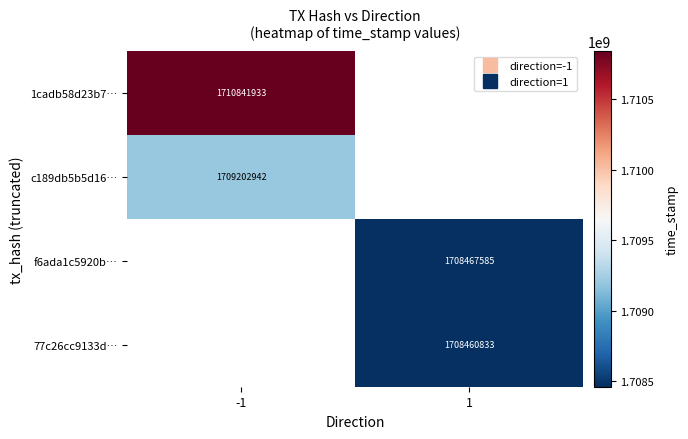

The value of f6ada1c5920b… at 1 is 405140693.5. True or false?

False